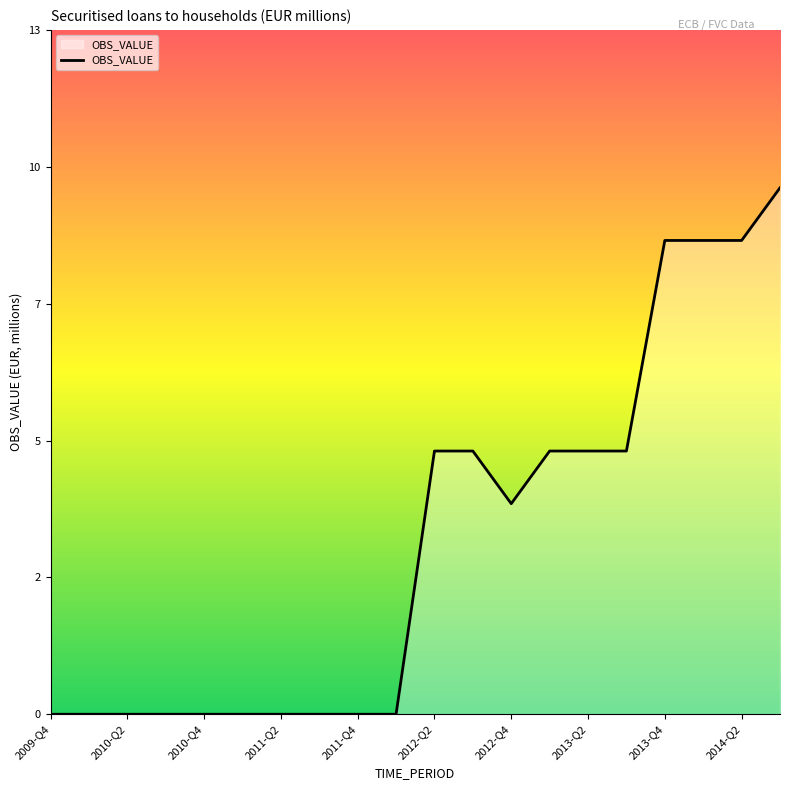

Does the chart have visible grid lines?

No